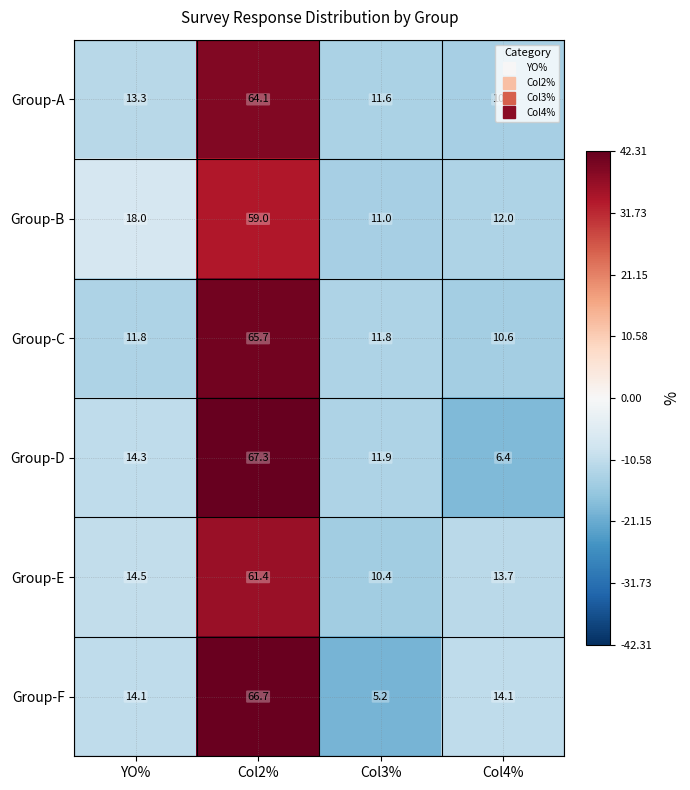

List the series in order of their peak value, highest first.

Group-D, Group-F, Group-C, Group-A, Group-E, Group-B